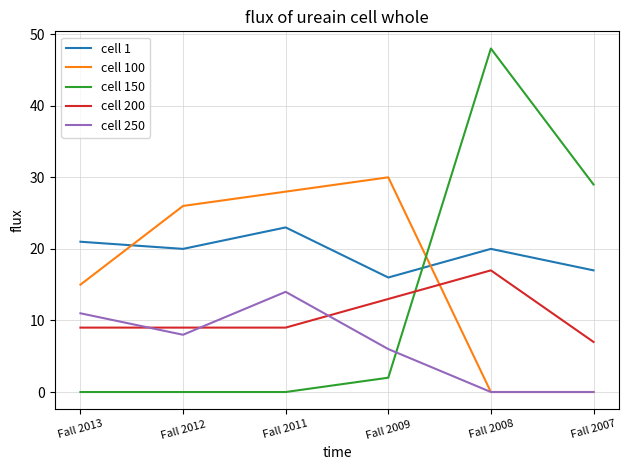

True or false: cell 200 has more than 2 points higher than both neighbors.

False